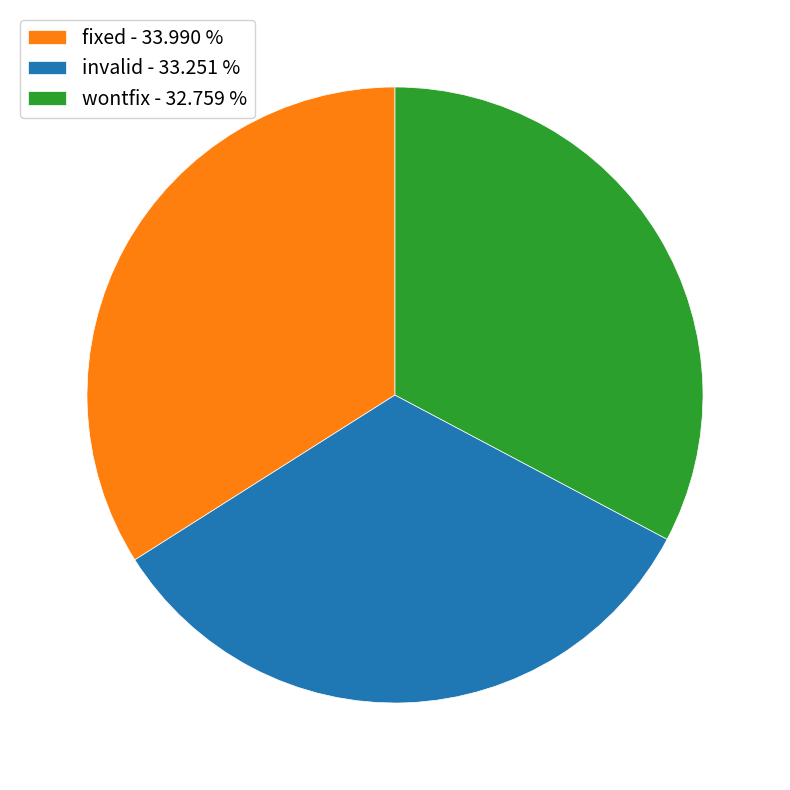

Is the sum of fixed - 33.990 % and wontfix - 32.759 % greater than half?

Yes